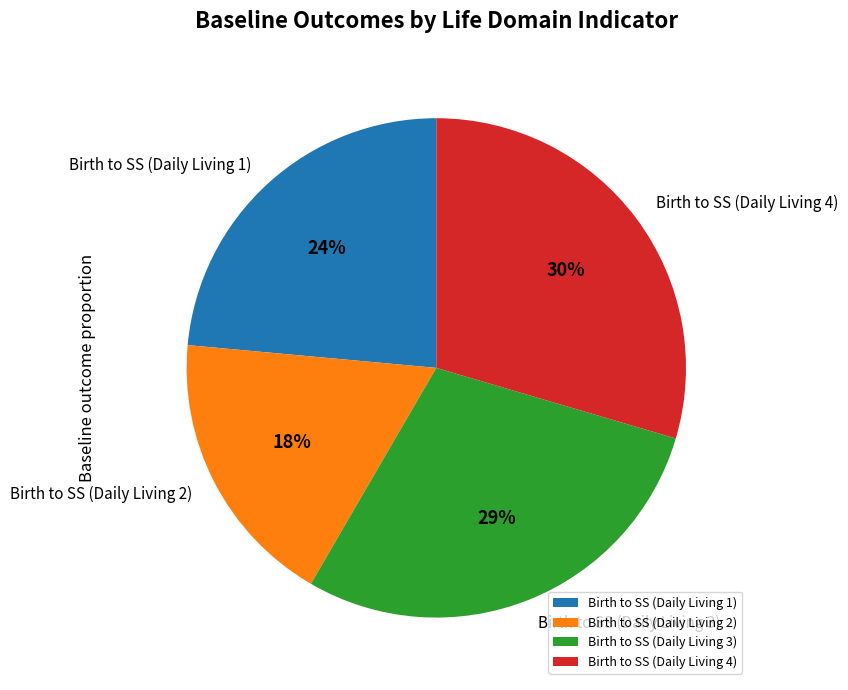

Is the sum of Birth to SS (Daily Living 3) and Birth to SS (Daily Living 1) greater than half?

Yes